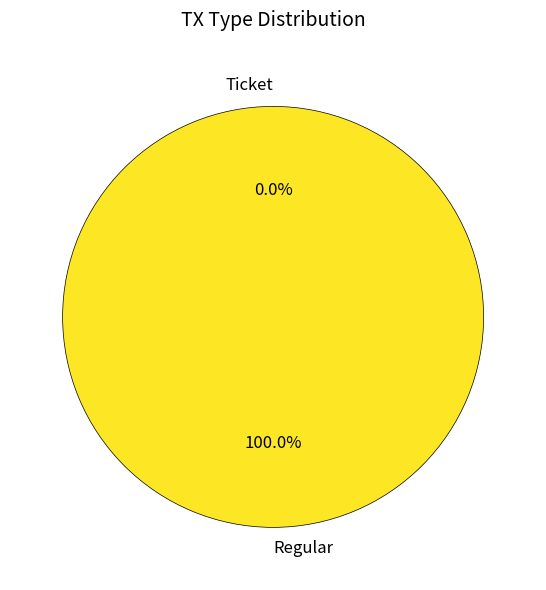

Which category has the smallest portion of the pie?

Ticket